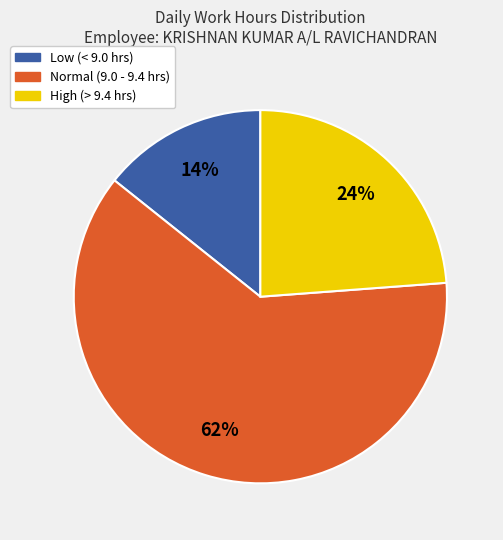

Is there any slice that represents more than half of the pie?

Yes